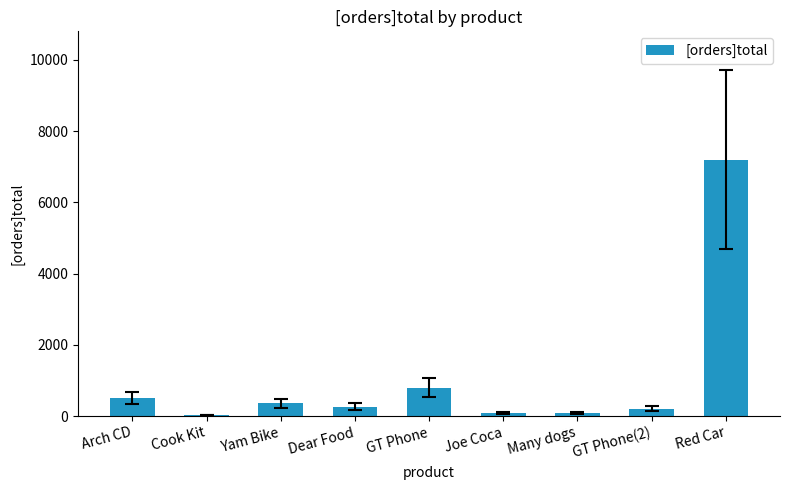

The chart shows a value of 360 at Yam Bike. True or false?

True